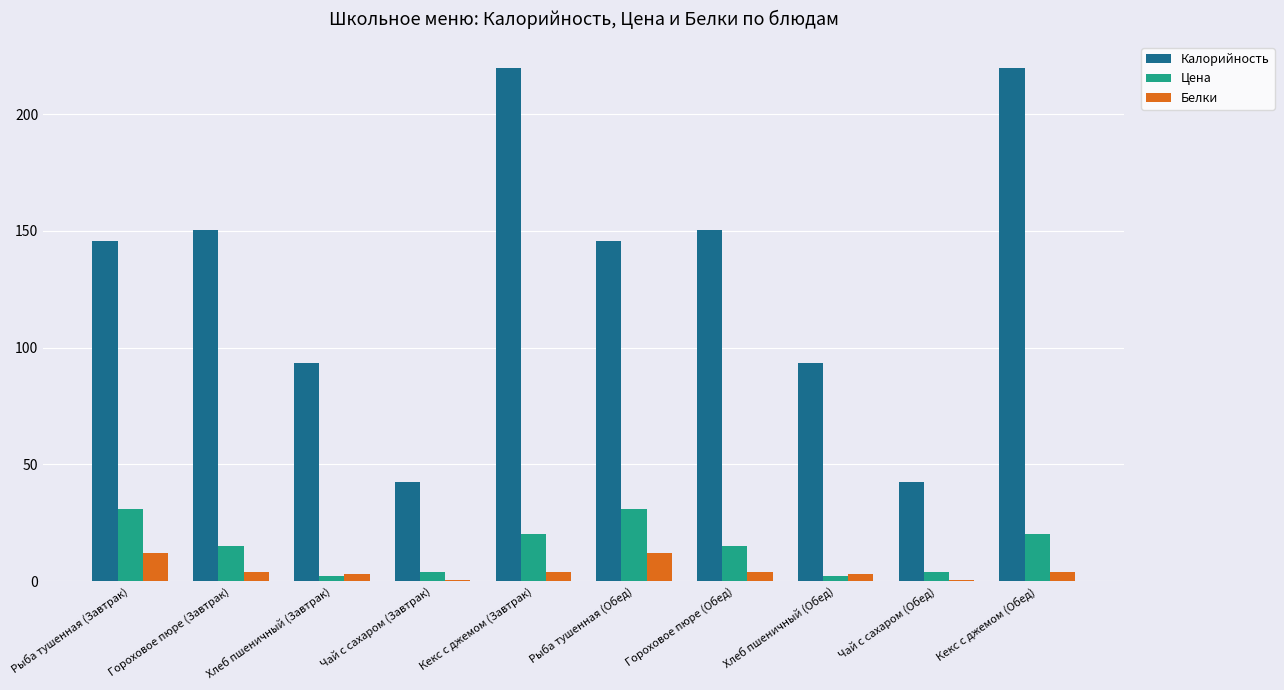

How many groups of bars are there?

10